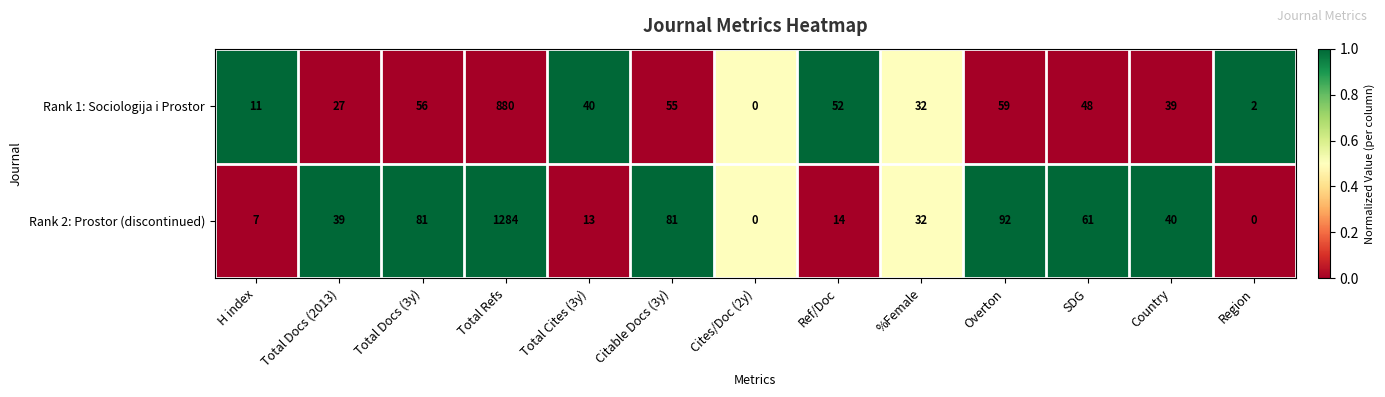

The value of Rank 2: Prostor (discontinued) at Region is -691. True or false?

False